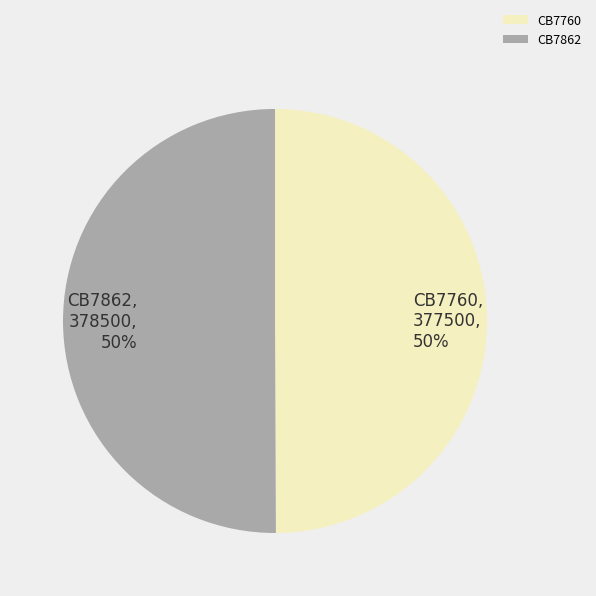

To the nearest percent, what percentage of the pie is CB7862?

50%